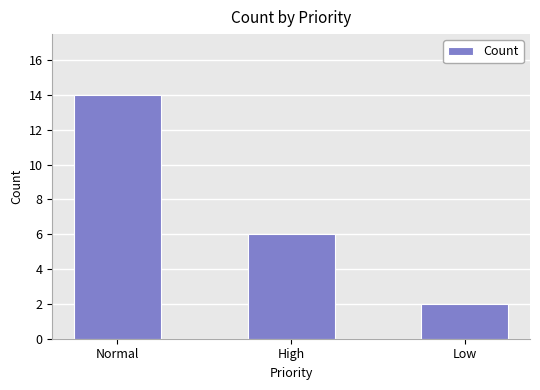

Is it true that the value at High is 9?

False